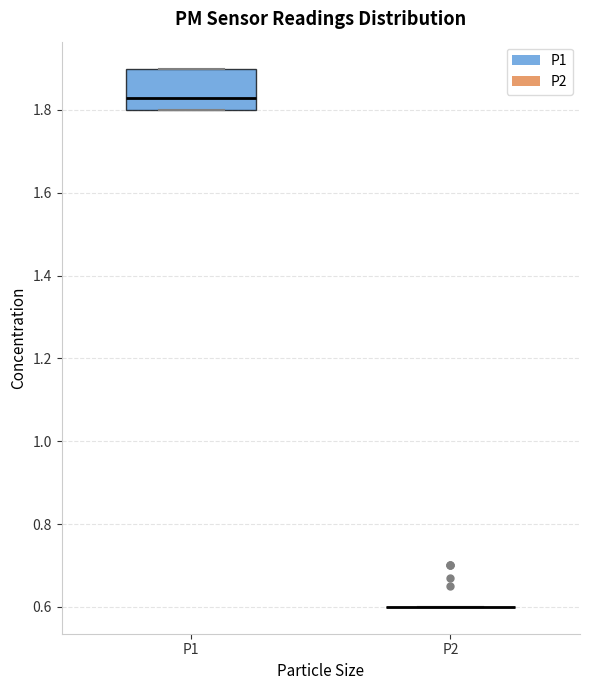

Where is the upper edge of the box for P1 on the y-axis? The values are not printed on the chart, so give them approximately, as read against the axis.

1.90